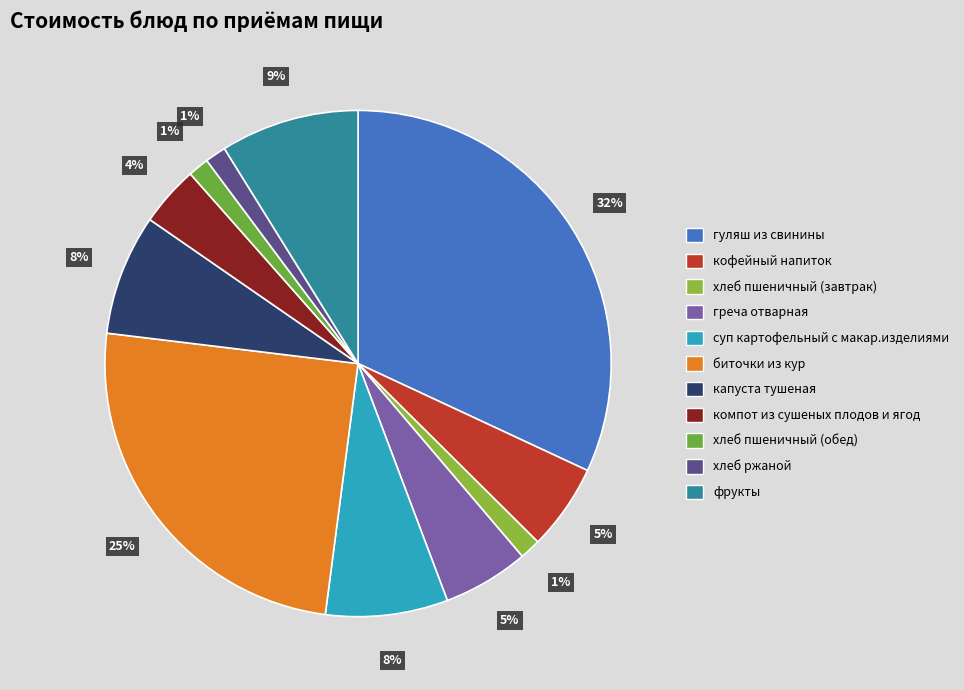

Rank the categories by value from lowest to highest.

хлеб пшеничный (завтрак), хлеб пшеничный (обед), хлеб ржаной, компот из сушеных плодов и ягод, греча отварная, кофейный напиток, капуста тушеная, суп картофельный с макар.изделиями, фрукты, биточки из кур, гуляш из свинины